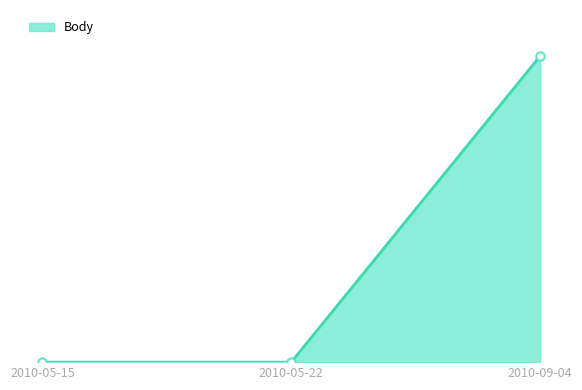

Does the chart have visible grid lines?

No